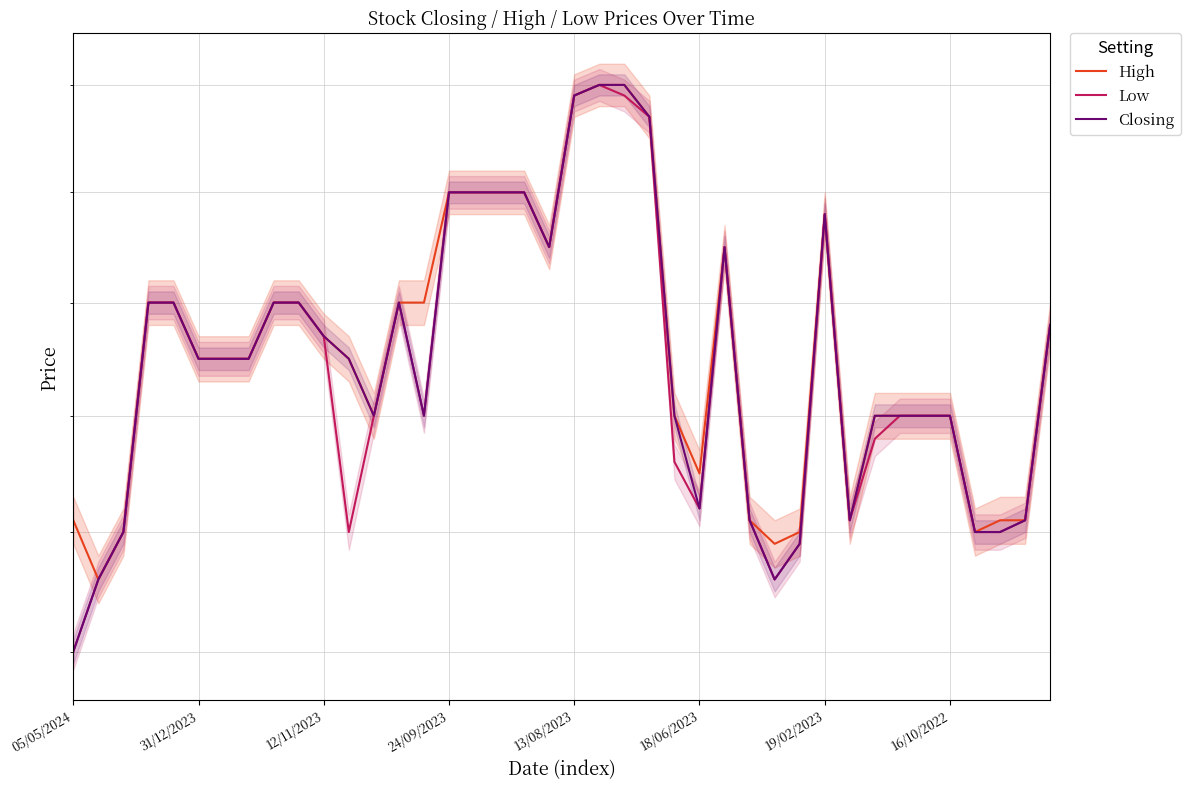

What position from the left is 26?

27